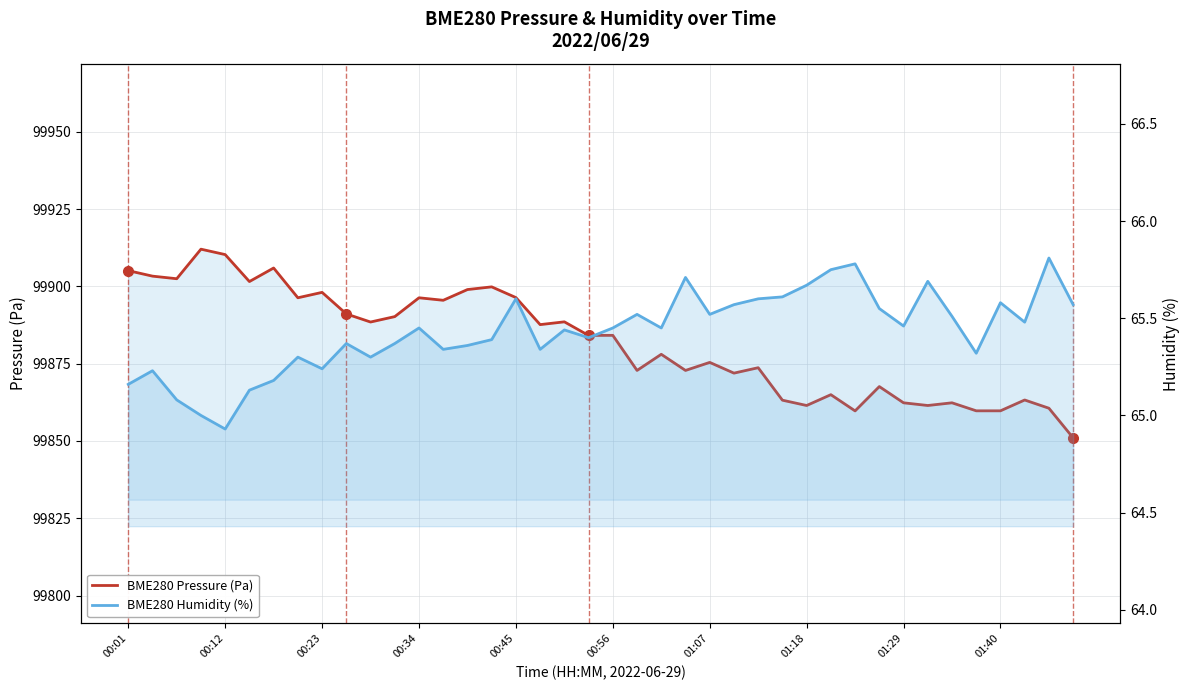

Reading left to right, transcribe all the data shown in this chart.

BME280 Pressure (Pa): 99905.1	99903.3	99902.5	99912.0	99910.3	99901.6	99905.9	99896.3	99898.1	99891.1	99888.5	99890.2	99896.3	99895.5	99899.0	99899.8	99896.4	99887.6	99888.5	99884.1	99884.2	99872.8	99878.0	99872.8	99875.4	99871.9	99873.7	99863.2	99861.5	99865.0	99859.7	99867.6	99862.3	99861.5	99862.3	99859.8	99859.8	99863.2	99860.6	99851.0
BME280 Humidity (%): 65.2	65.2	65.1	65.0	64.9	65.1	65.2	65.3	65.2	65.4	65.3	65.4	65.5	65.3	65.4	65.4	65.6	65.3	65.4	65.4	65.5	65.5	65.5	65.7	65.5	65.6	65.6	65.6	65.7	65.8	65.8	65.5	65.5	65.7	65.5	65.3	65.6	65.5	65.8	65.6